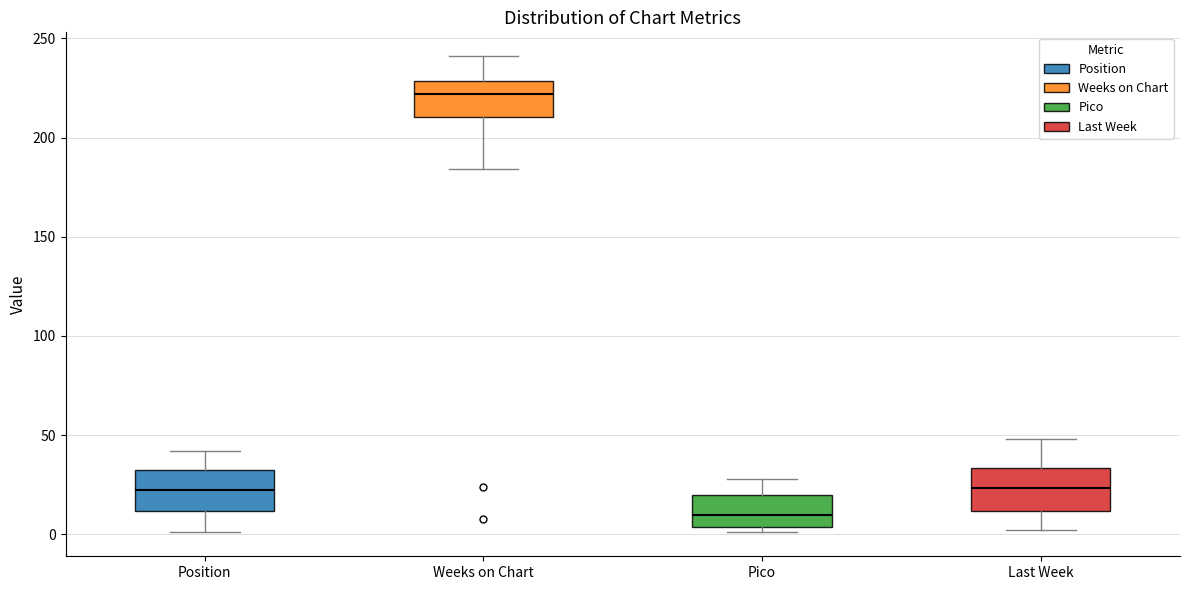

Reading left to right, read every box against the y-axis: the position of its median line, the range the box covers, and the ends of its whiskers. The values are not printed on the chart, so give them approximately, as read against the axis.

Position: median 25, box 10 to 30, whiskers 0 to 40
Weeks on Chart: median 220, box 210 to 230, whiskers 185 to 240
Pico: median 10, box 5 to 20, whiskers 0 to 30
Last Week: median 25, box 10 to 35, whiskers 0 to 50